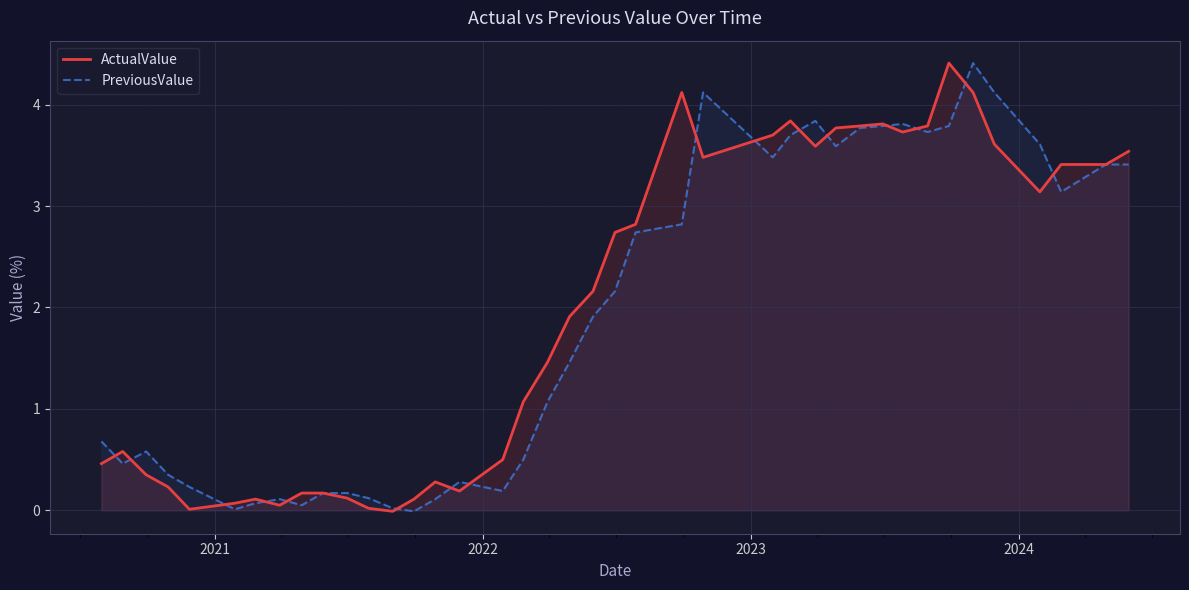

How many values in the PreviousValue series exceed 1?

22